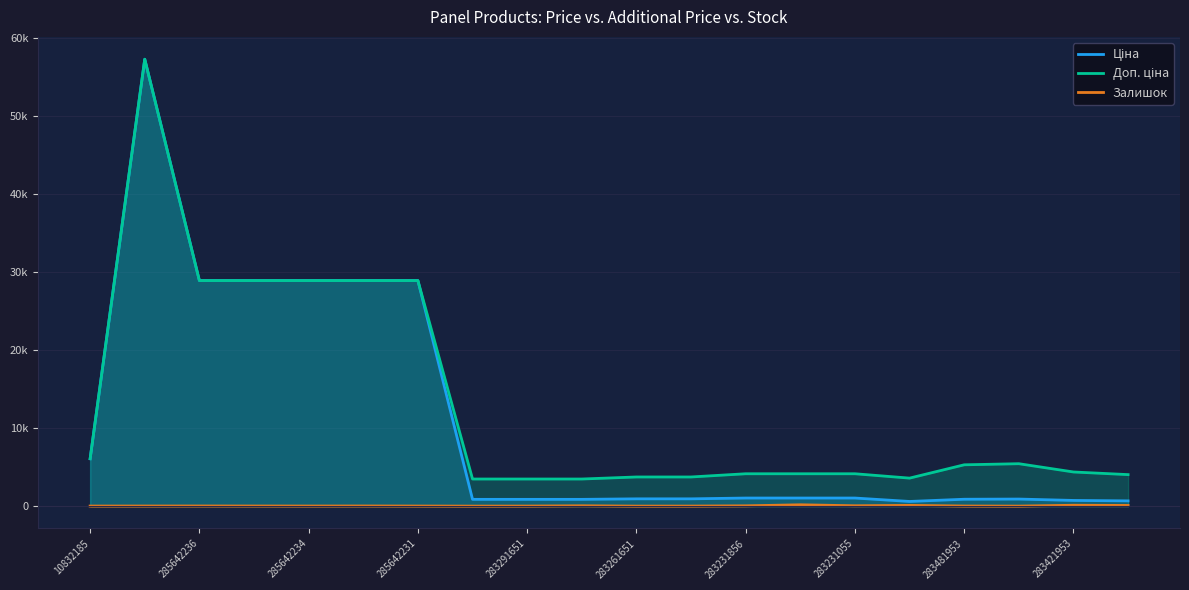

Does the chart display data point markers on the line(s)?

No